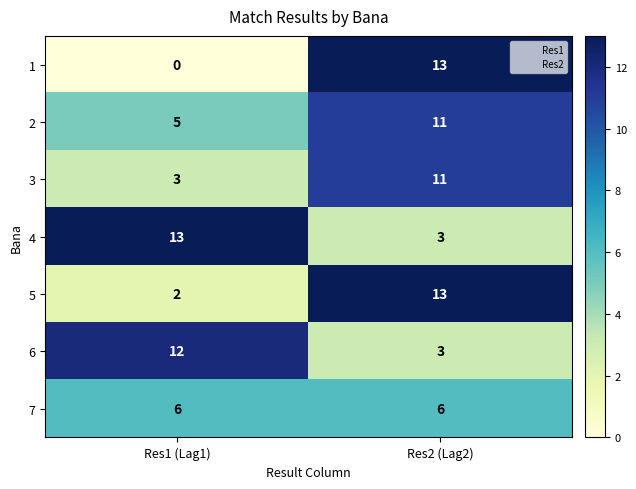

At which label is 6 closest to 7?

Res2 (Lag2)